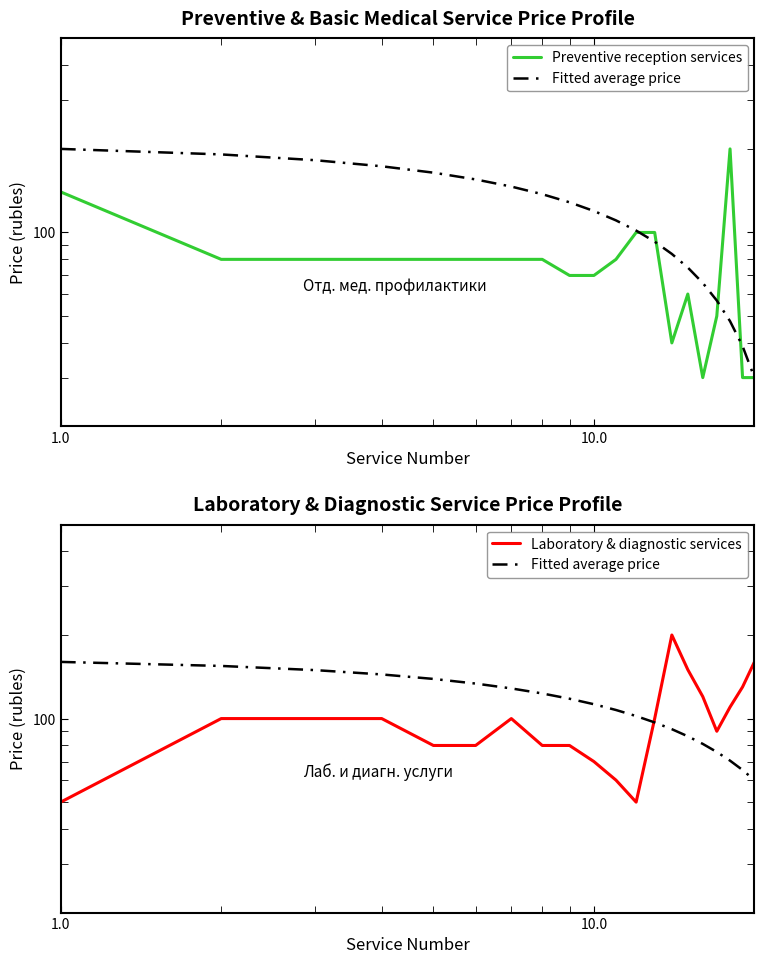

At how many categories does at least one series exceed 170?

2